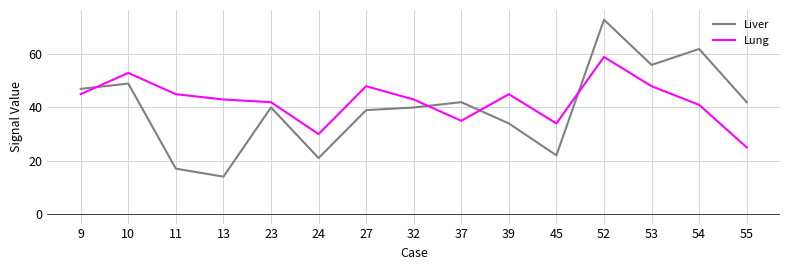

Reading left to right, transcribe all the data shown in this chart.

Liver: 47	49	17	14	40	21	39	40	42	34	22	73	56	62	42
Lung: 45	53	45	43	42	30	48	43	35	45	34	59	48	41	25